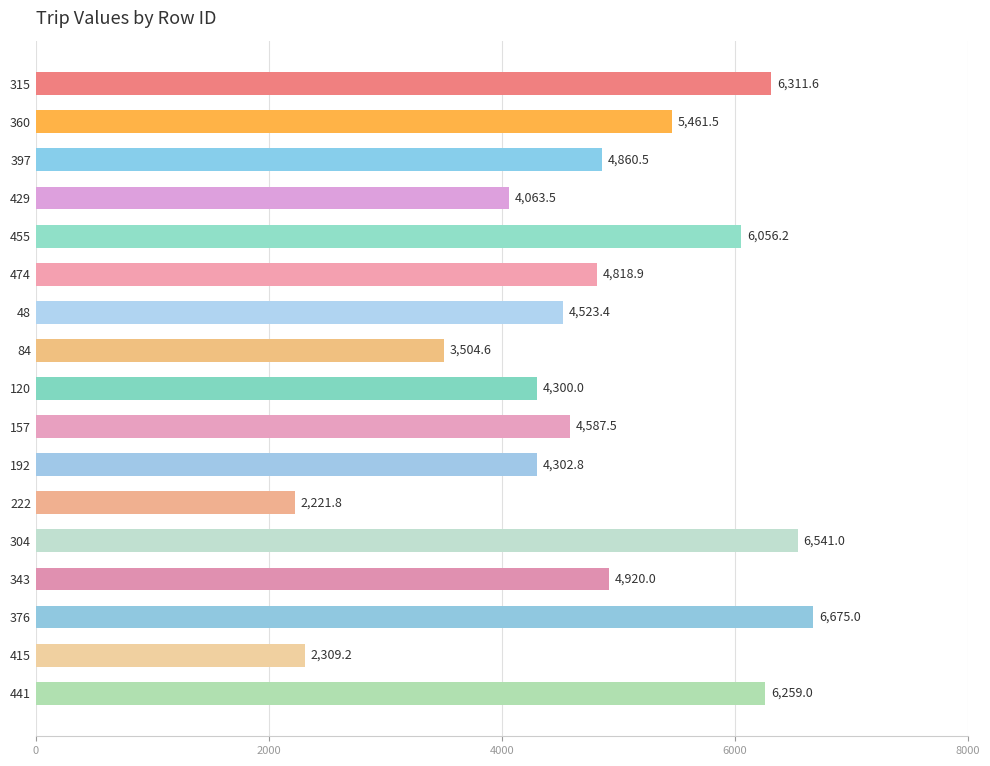

What position from the top is 474?

6